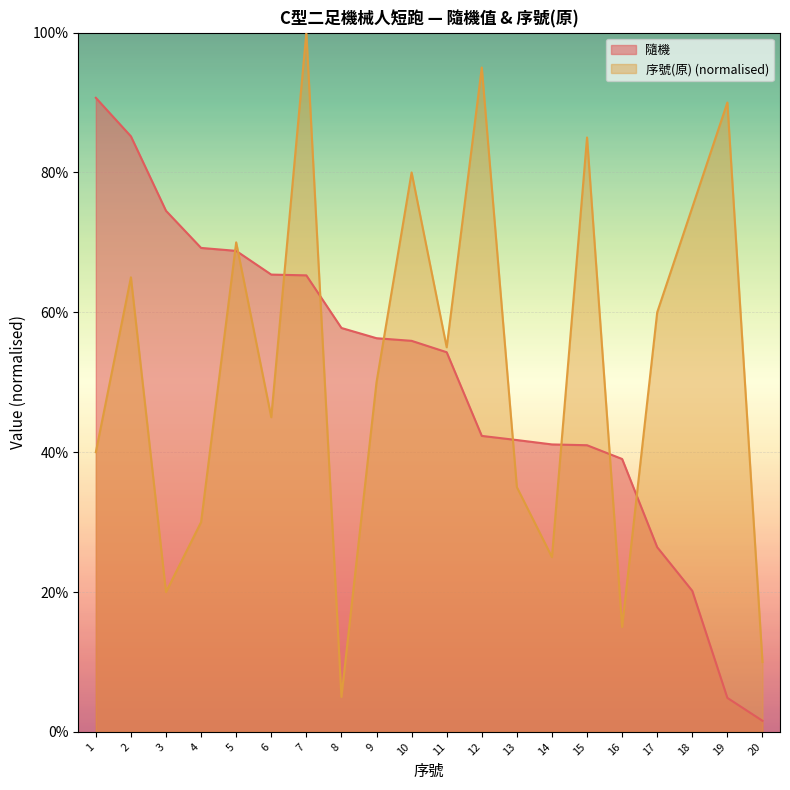

What is the difference between the 序號(原) values at 7 and 6?

0.6